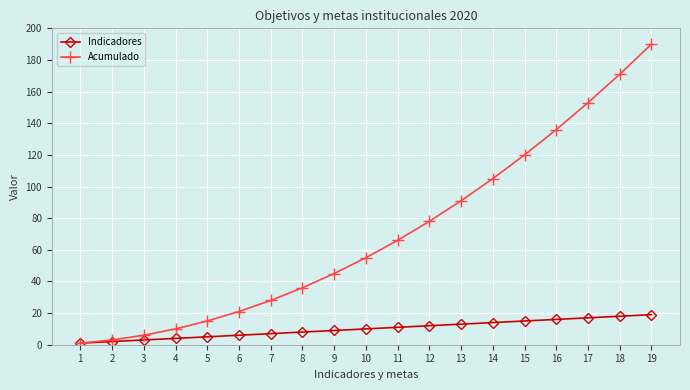

What is the spread (max minus min) of values at 8?

28